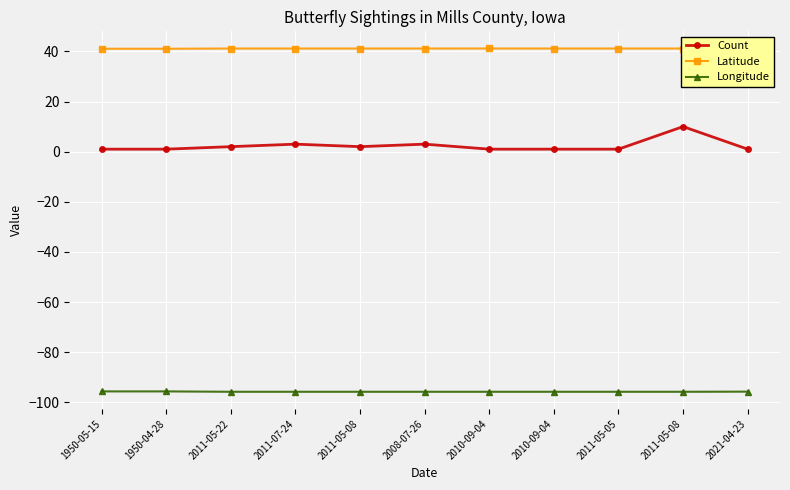

True or false: Latitude and Count intersect in this chart.

False